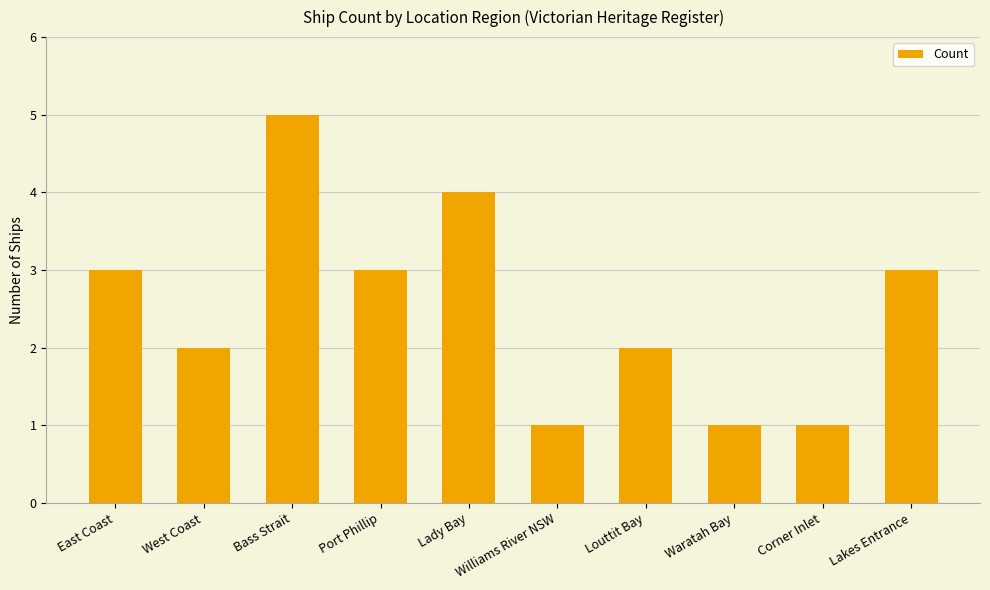

What is the change in value from West Coast to Bass Strait?

+3